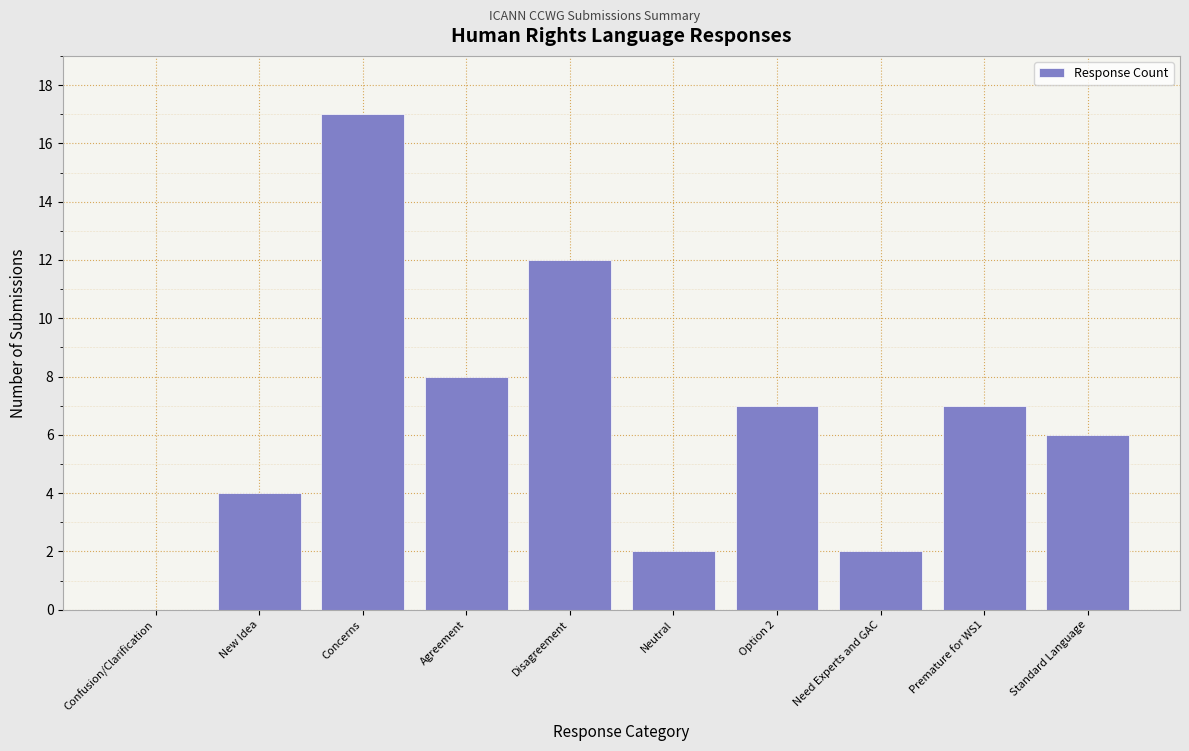

Reading left to right, transcribe all the data shown in this chart.

Confusion/Clarification=0	New Idea=4	Concerns=17	Agreement=8	Disagreement=12	Neutral=2	Option 2=7	Need Experts and GAC=2	Premature for WS1=7	Standard Language=6